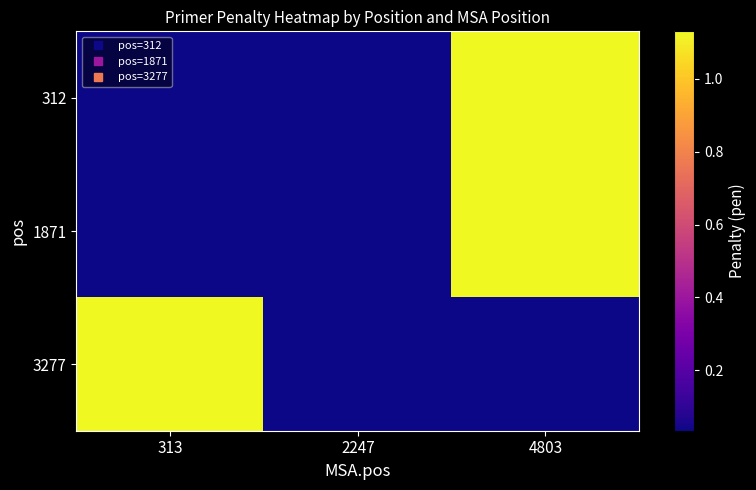

Which series has the largest total across all categories?

312